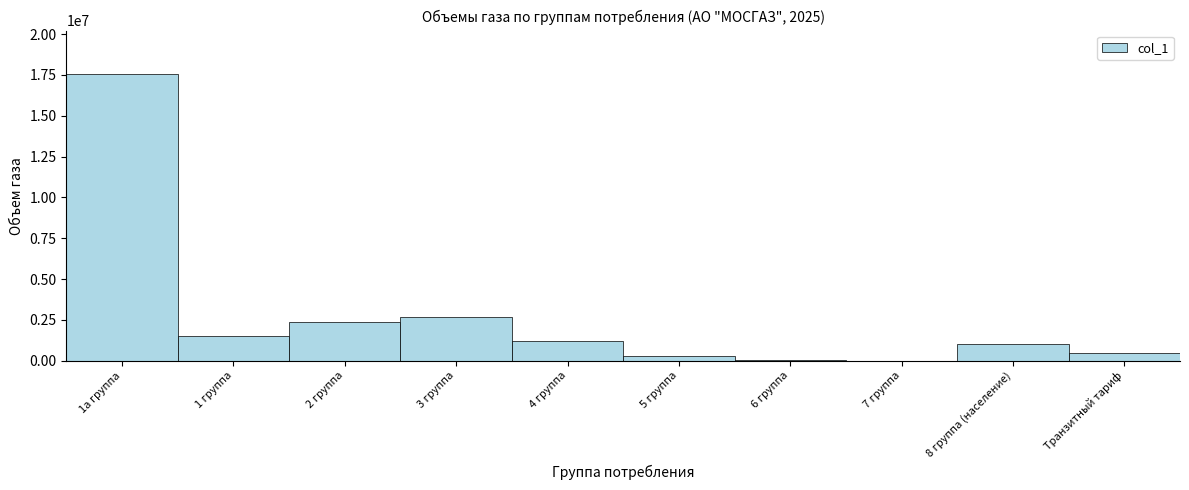

What is the change in value from 1 группа to 2 группа?

+844048